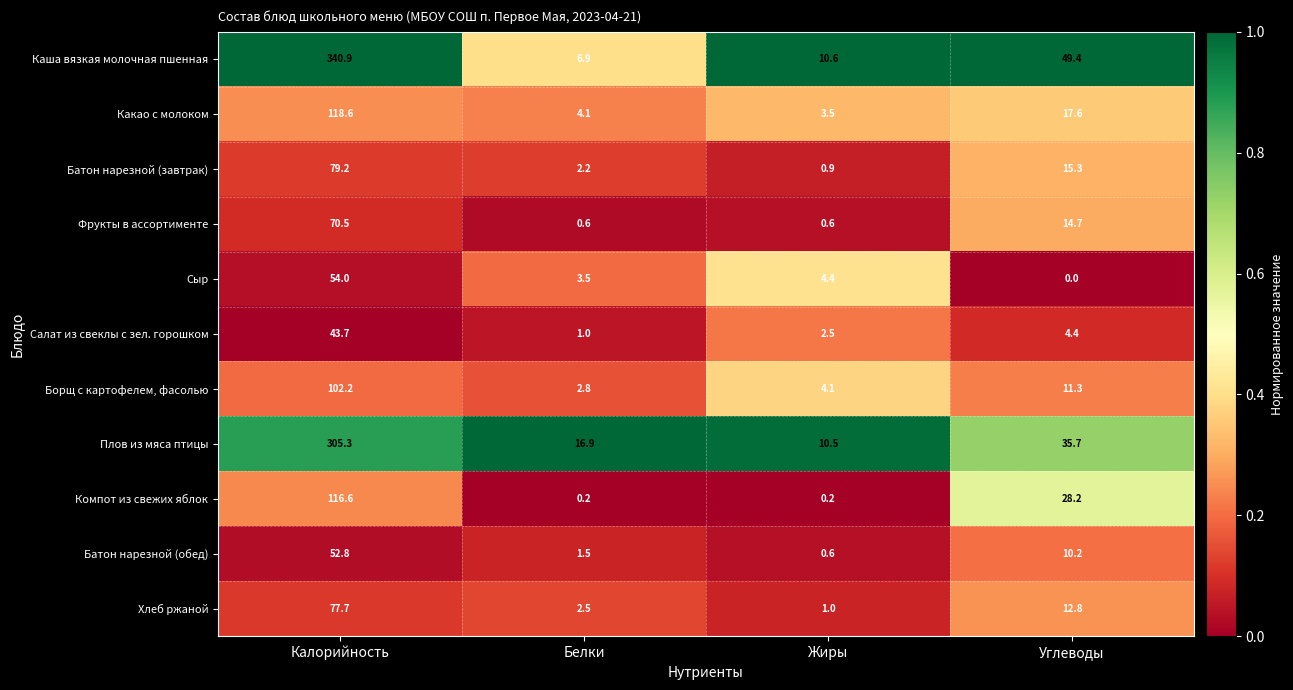

At which category is the sum across all series the highest?

Калорийность